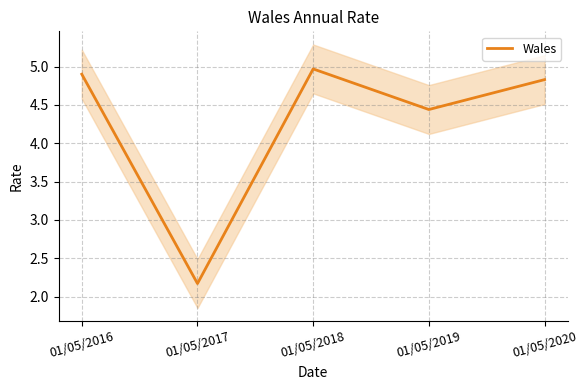

Rank the categories by value from highest to lowest.

01/05/2018, 01/05/2016, 01/05/2020, 01/05/2019, 01/05/2017